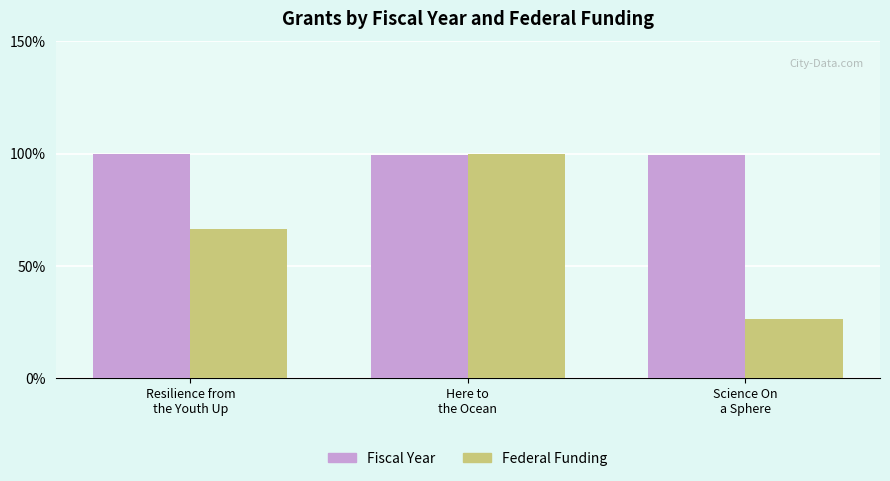

Which series has the largest range (max minus min)?

Federal Funding